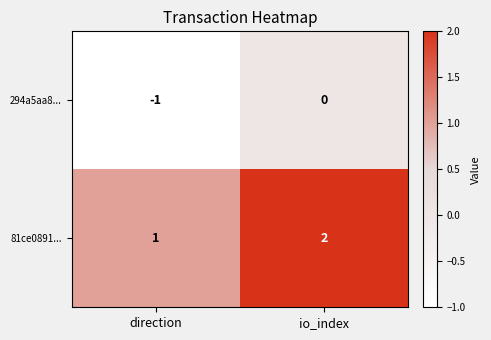

Rank the categories by 294a5aa8... value from highest to lowest.

io_index, direction